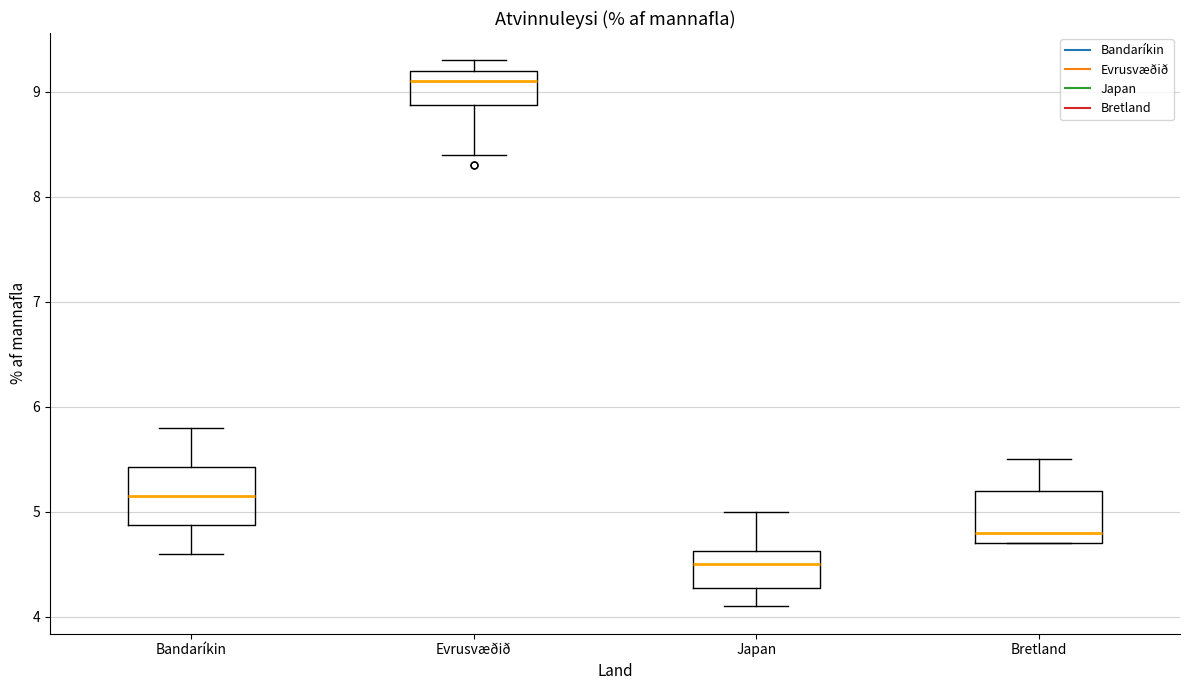

Reading left to right, transcribe this box plot: for each box, give where its median line is, the range the box spans, and where its two whiskers end, as read against the y-axis. The values are not printed on the chart, so give them approximately, as read against the axis.

Bandaríkin: median 5.2, box 4.9 to 5.4, whiskers 4.6 to 5.8
Evrusvæðið: median 9.1, box 8.9 to 9.2, whiskers 8.4 to 9.3
Japan: median 4.5, box 4.3 to 4.6, whiskers 4.1 to 5.0
Bretland: median 4.8, box 4.7 to 5.2, whiskers 4.7 to 5.5